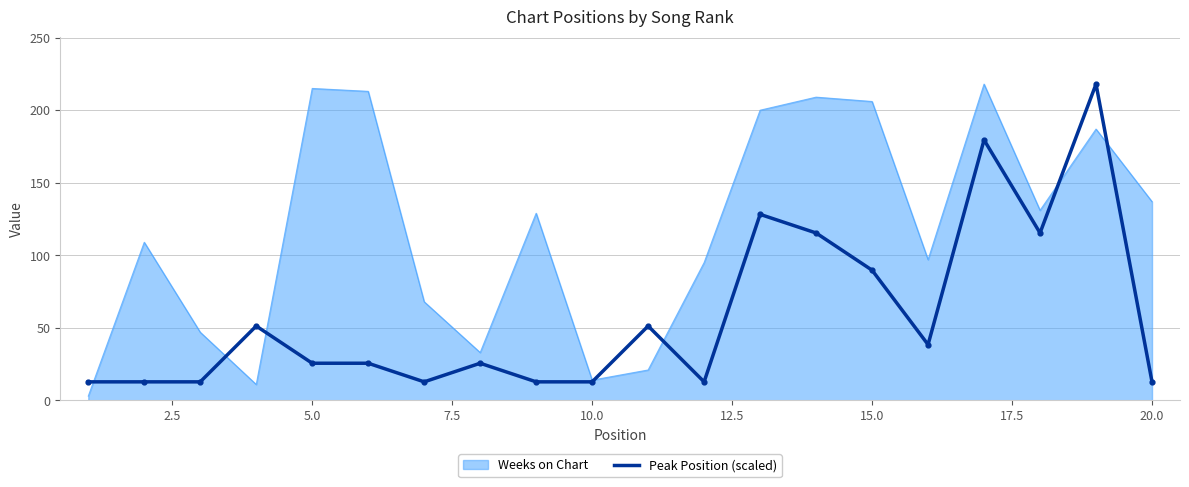

List the series in order of their overall mean, highest first.

Weeks on Chart, Peak Position (scaled)